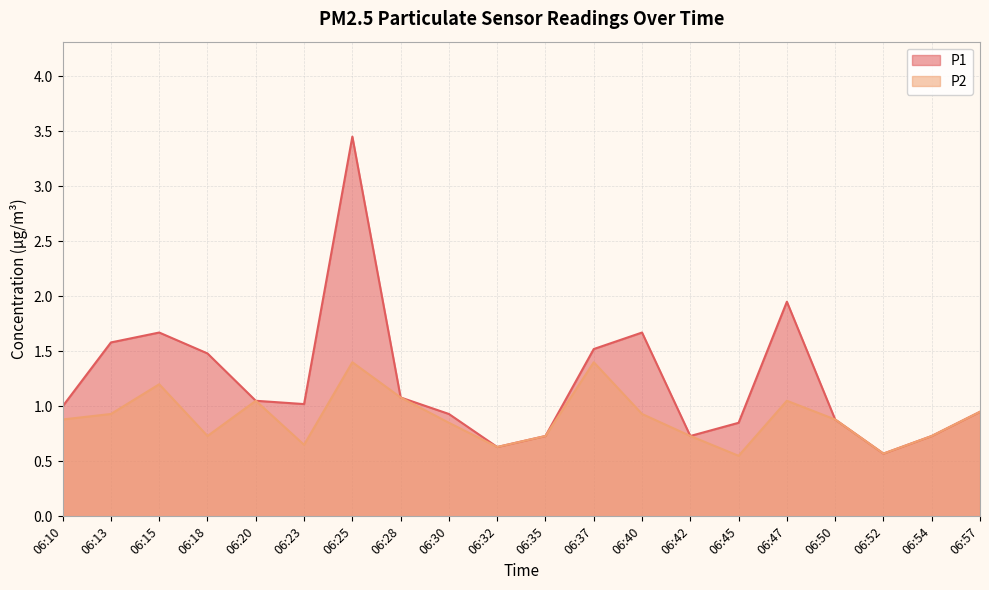

Reading left to right, extract all data points from this chart.

P1: 1.0	1.6	1.7	1.5	1.1	1.0	3.5	1.1	0.9	0.6	0.7	1.5	1.7	0.7	0.8	1.9	0.9	0.6	0.7	0.9
P2: 0.9	0.9	1.2	0.7	1.1	0.7	1.4	1.1	0.8	0.6	0.7	1.4	0.9	0.7	0.6	1.1	0.9	0.6	0.7	0.9